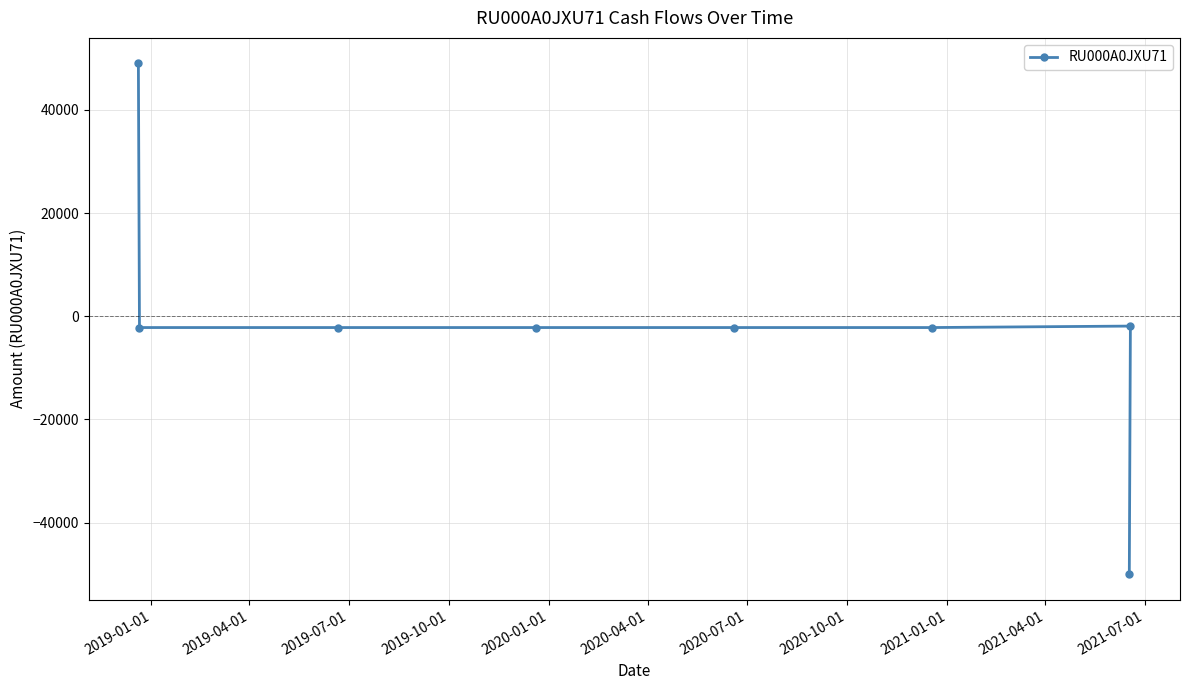

What is the value of the 3rd point from the left?

-2181.5